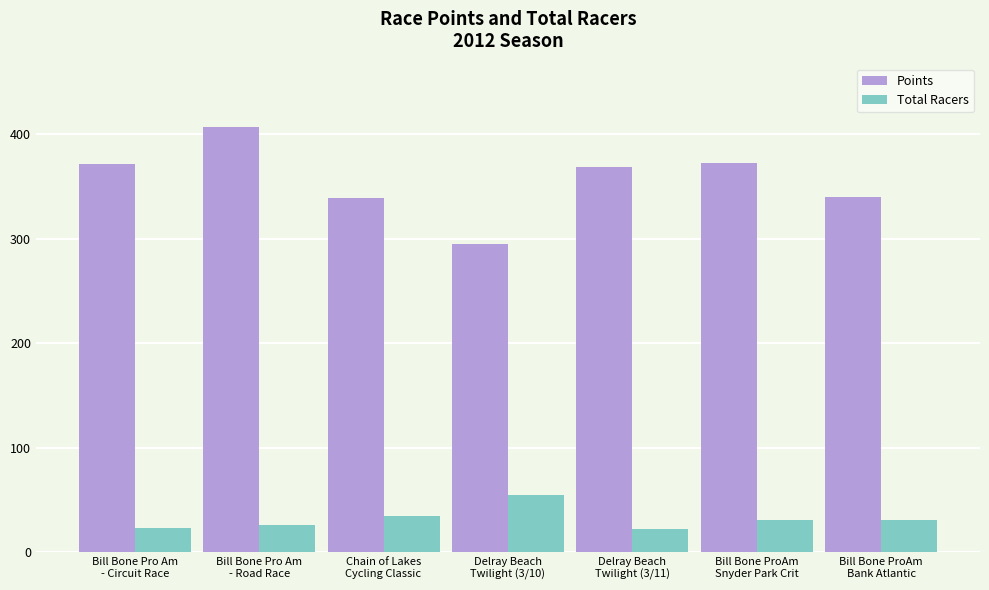

What is the value of the Total Racers bar at the 4th from the left?

55.0